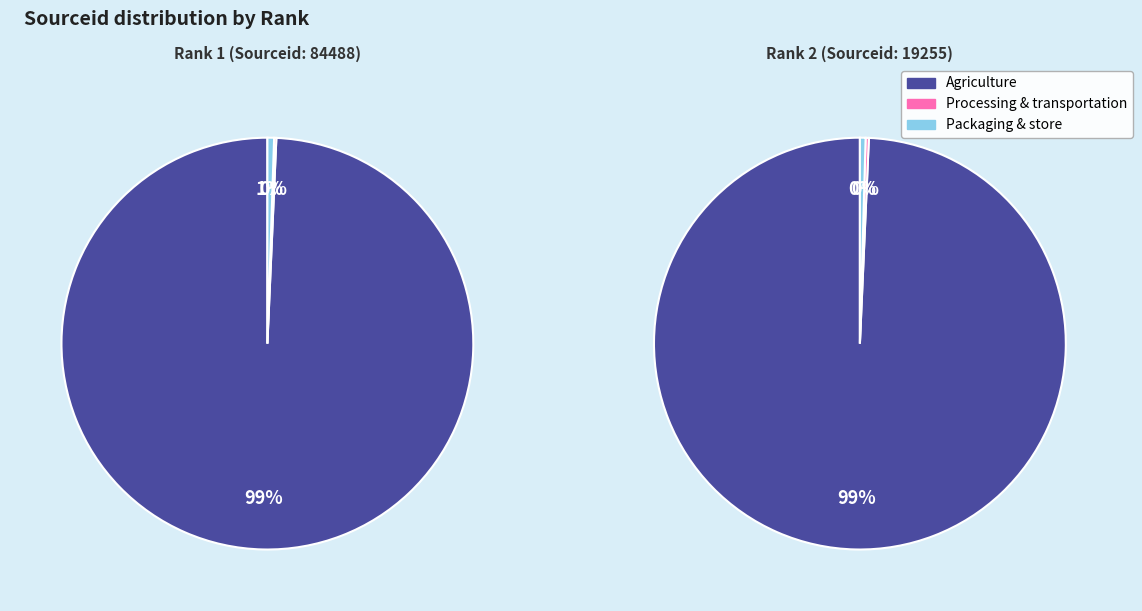

Which series has the largest range (max minus min)?

Agriculture